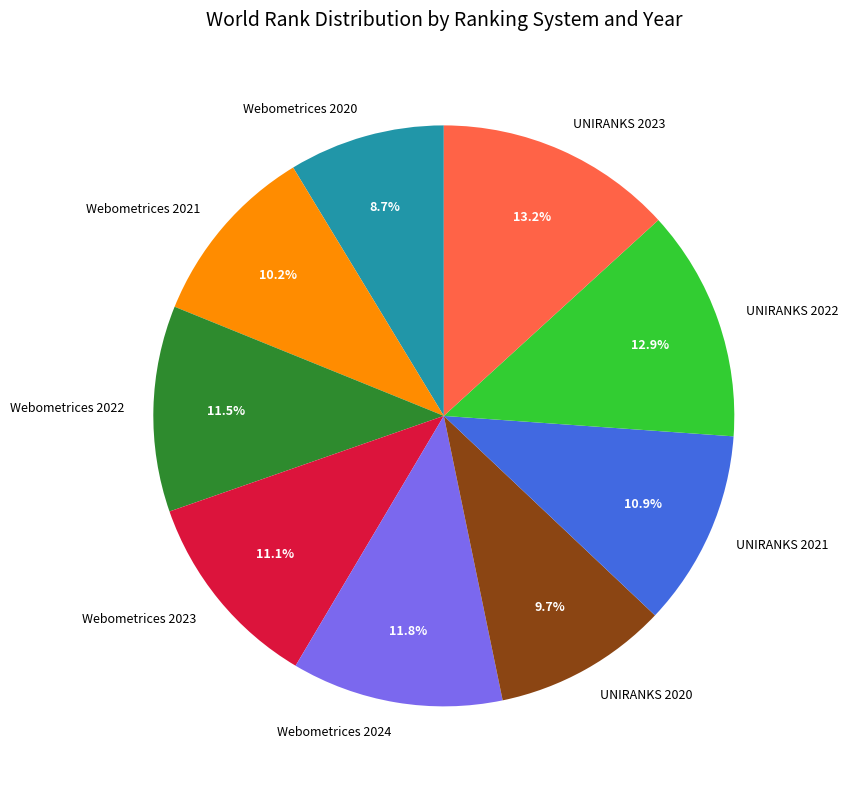

Is the sum of Webometrices 2024 and UNIRANKS 2023 greater than half?

No